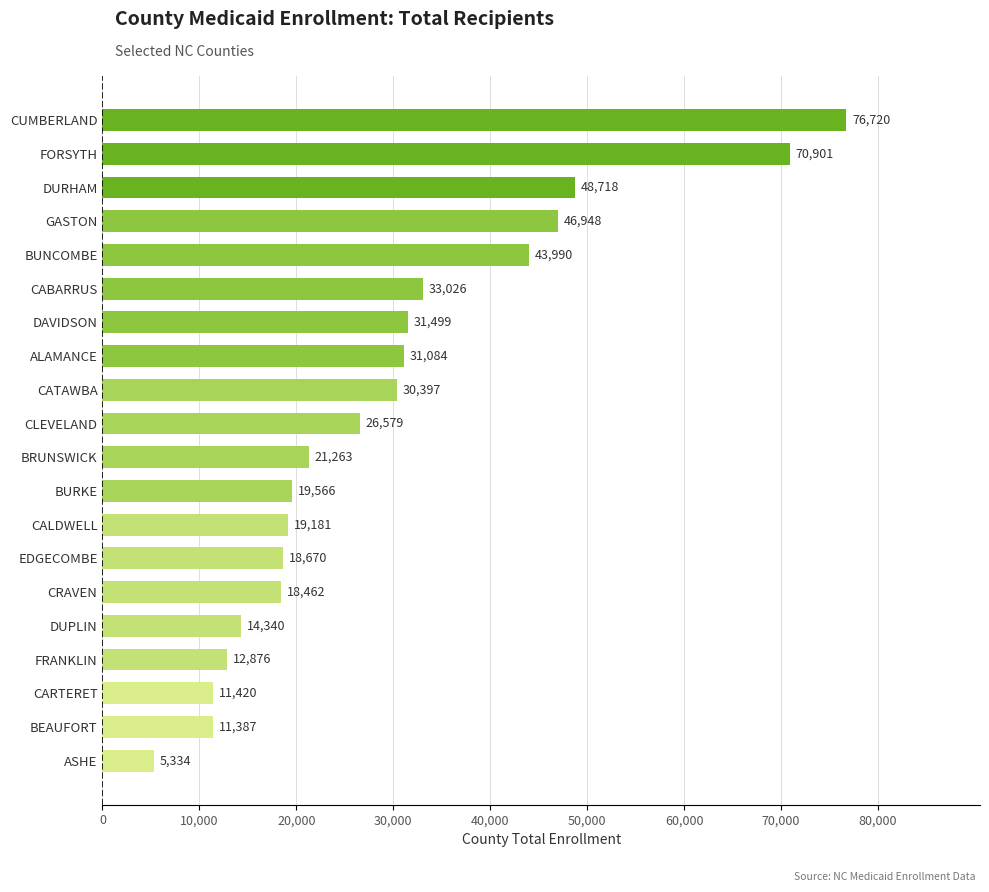

What is the average value?

29618